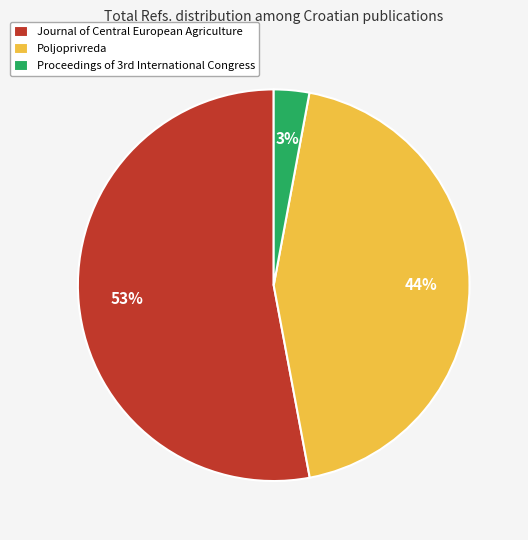

To the nearest percent, what is the difference between the largest and smallest slice percentages?

50%